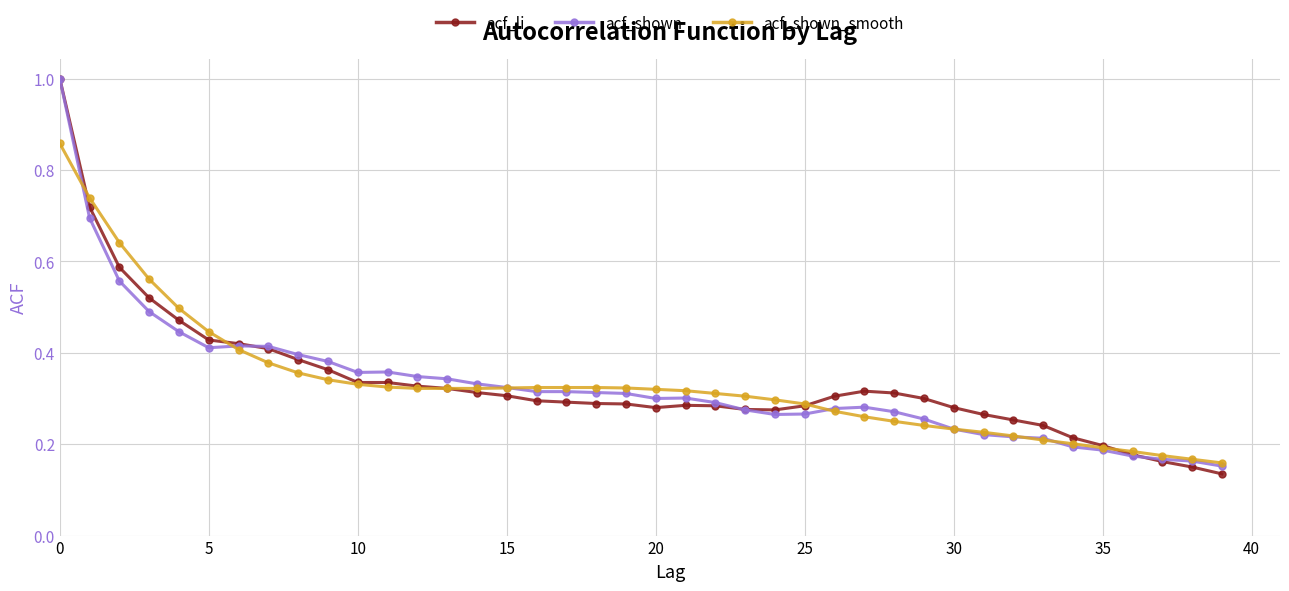

At how many categories does at least one series exceed 0?

40